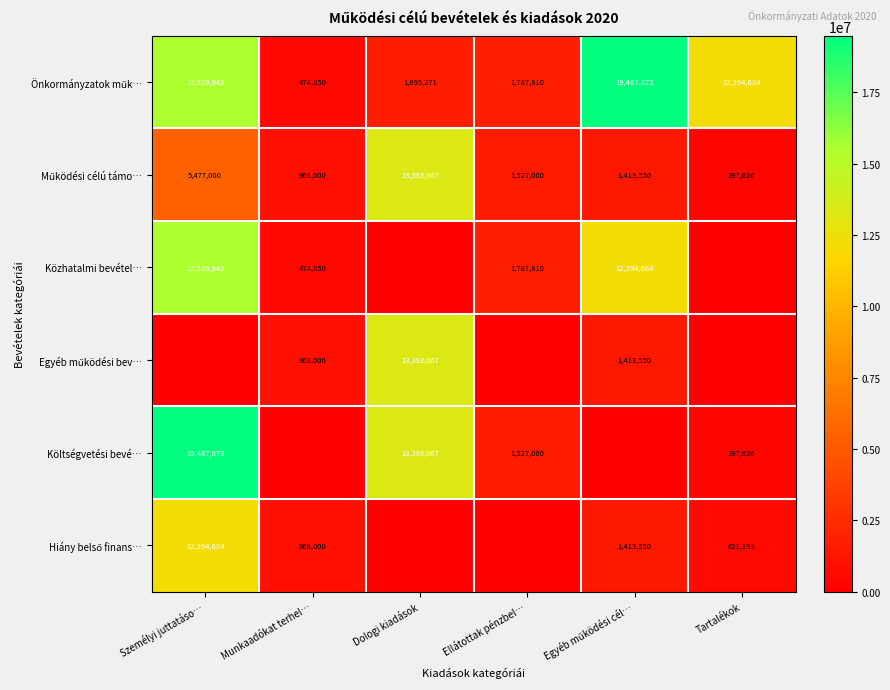

The Költségvetési bevé… series shows 61798 at Tartalékok. True or false?

False